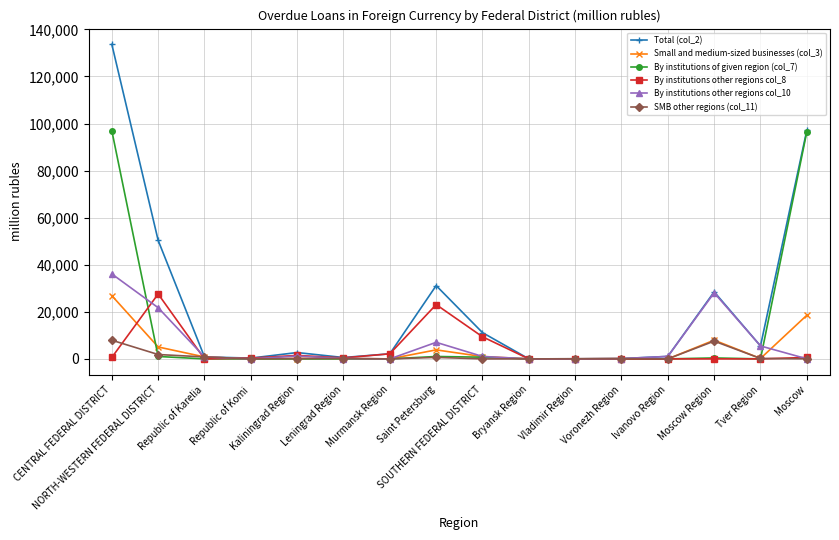

At which category is the sum across all series the highest?

CENTRAL FEDERAL DISTRICT